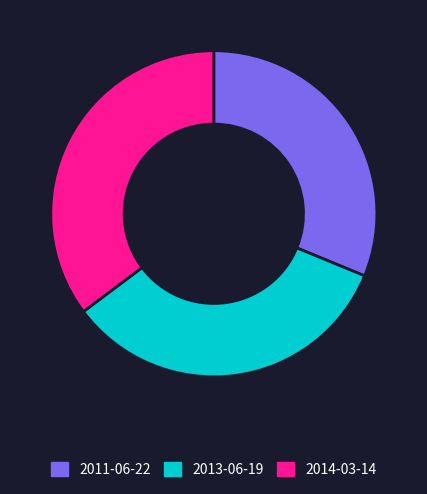

How many slices are in this pie chart?

3